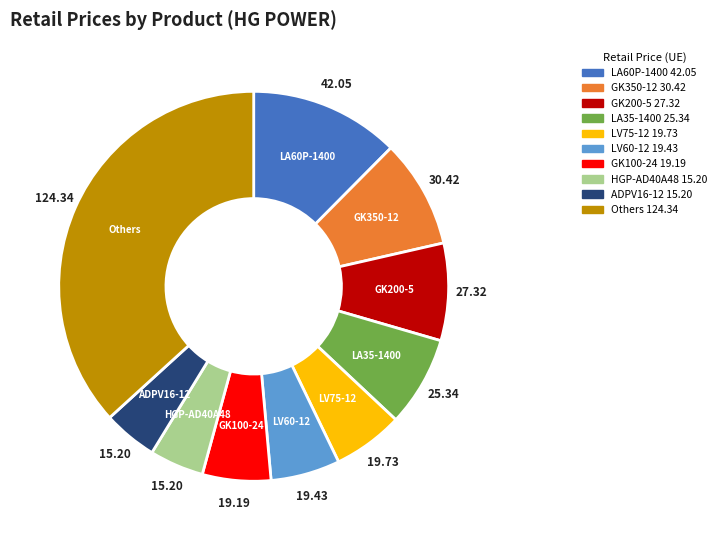

Is there any slice that represents more than half of the pie?

No